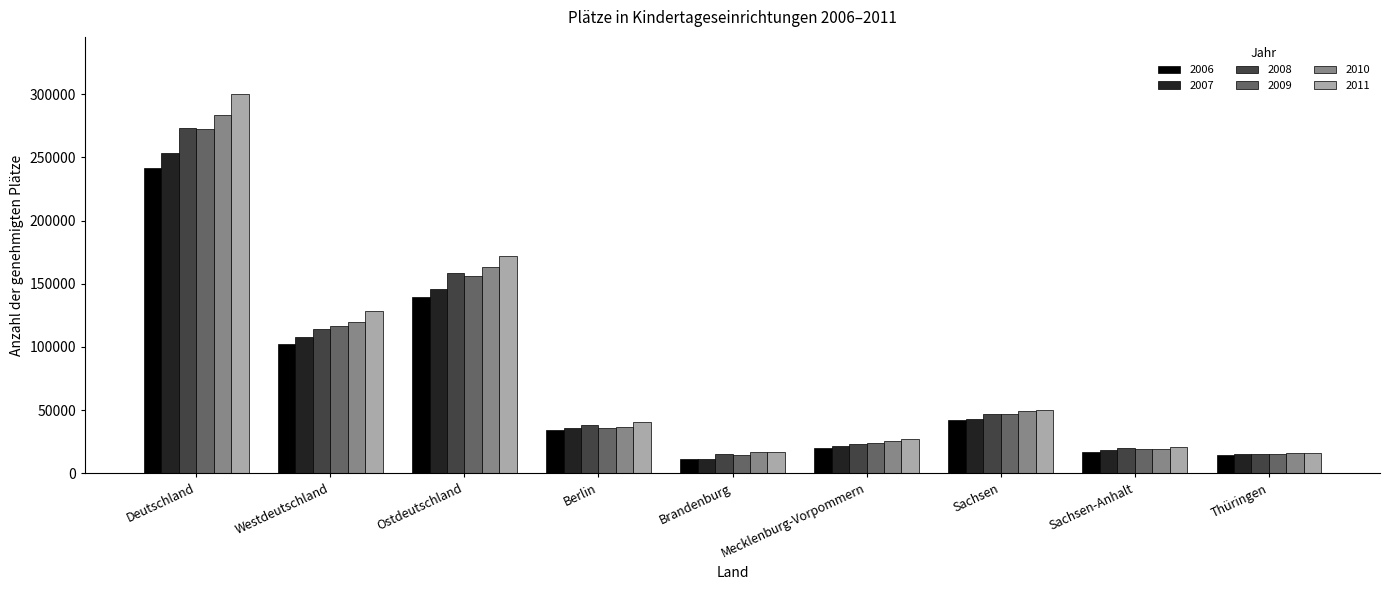

Which label corresponds to the smallest value in the chart?

Brandenburg